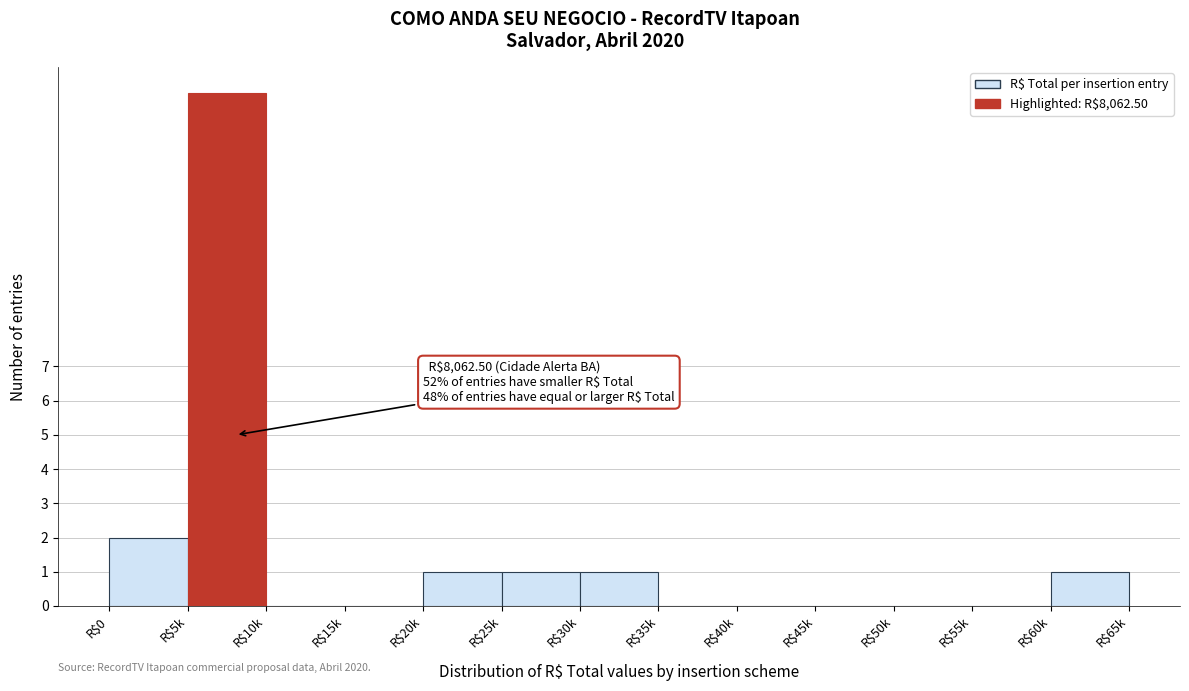

What is the sum of all values?

21